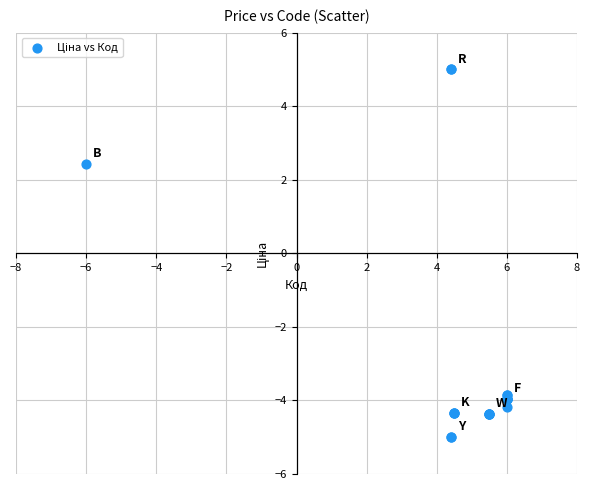

What Y value in the scatter plot is closest to 0?

2.4